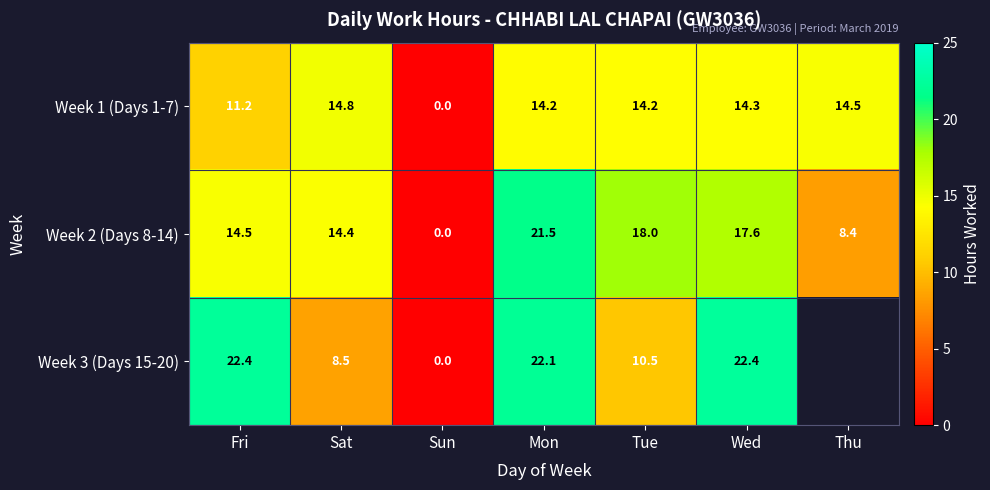

How many data points in Week 2 (Days 8-14) are above 14?

5